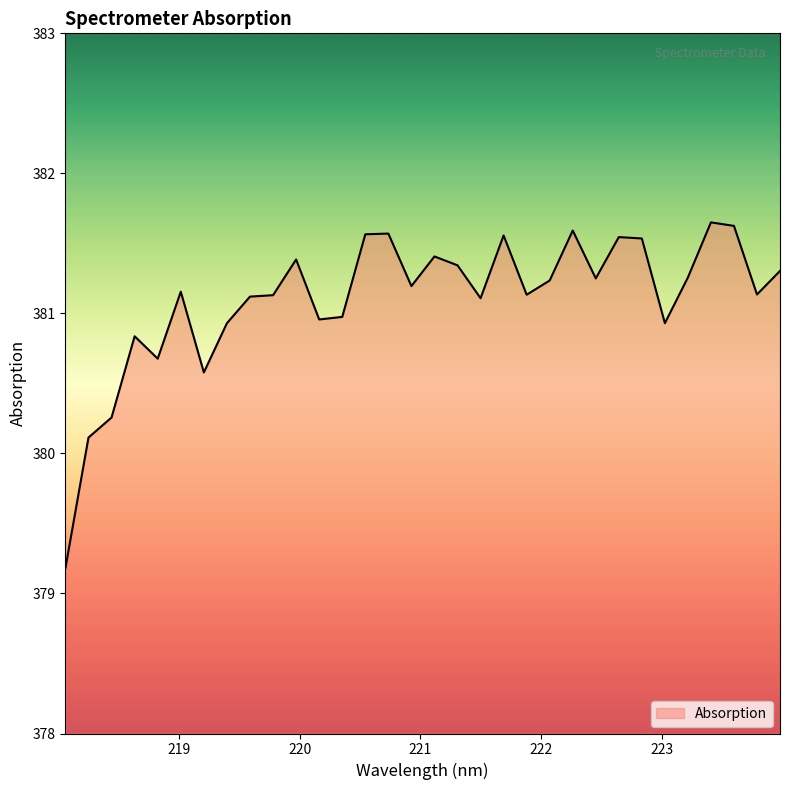

What is the difference between the second highest and minimum values?

2.4